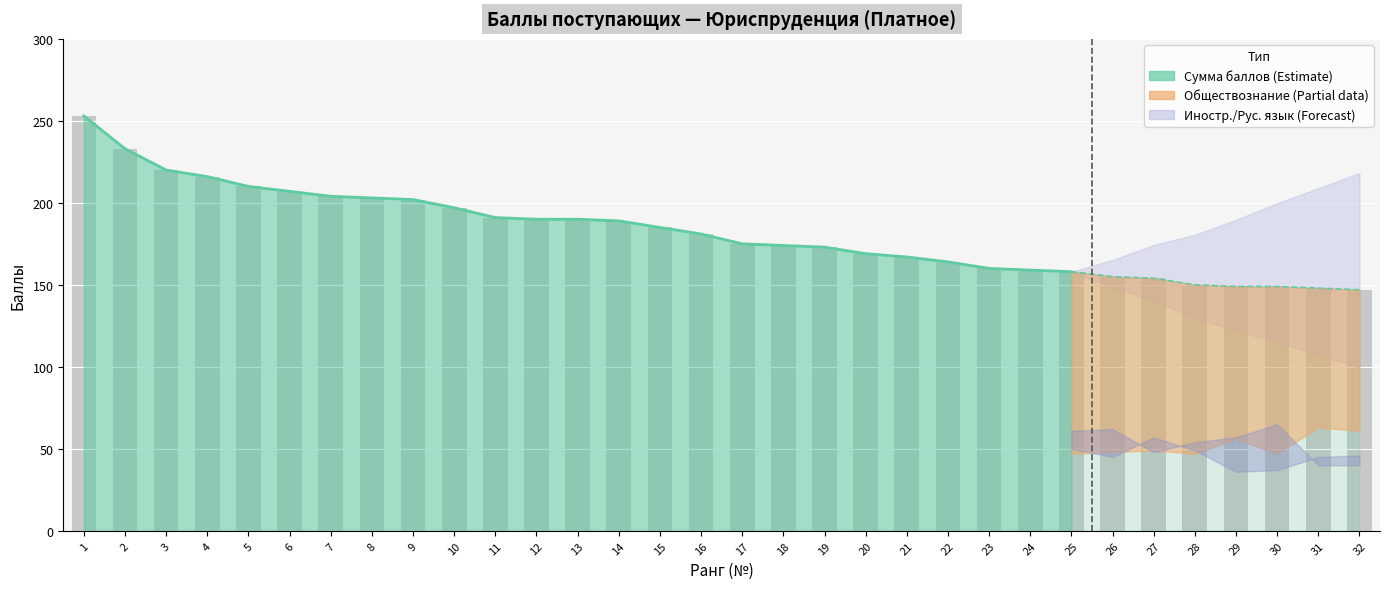

What is the total value across all series at 16?

362